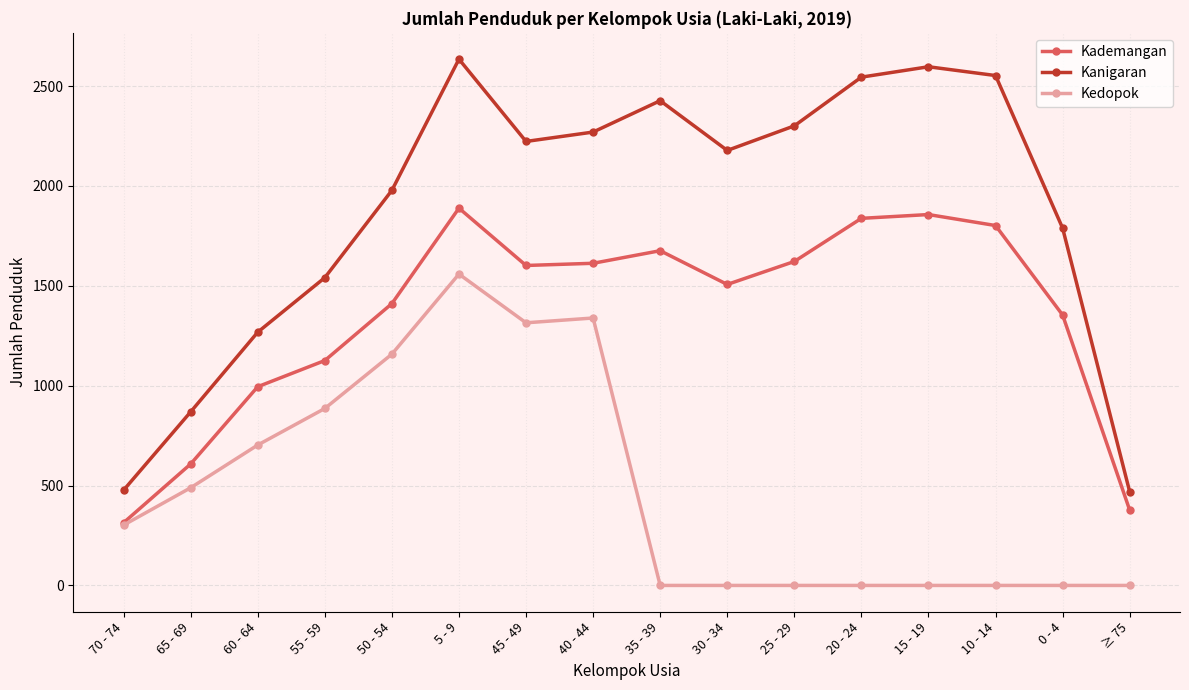

Which category has the highest value in the Kedopok series?

5 - 9